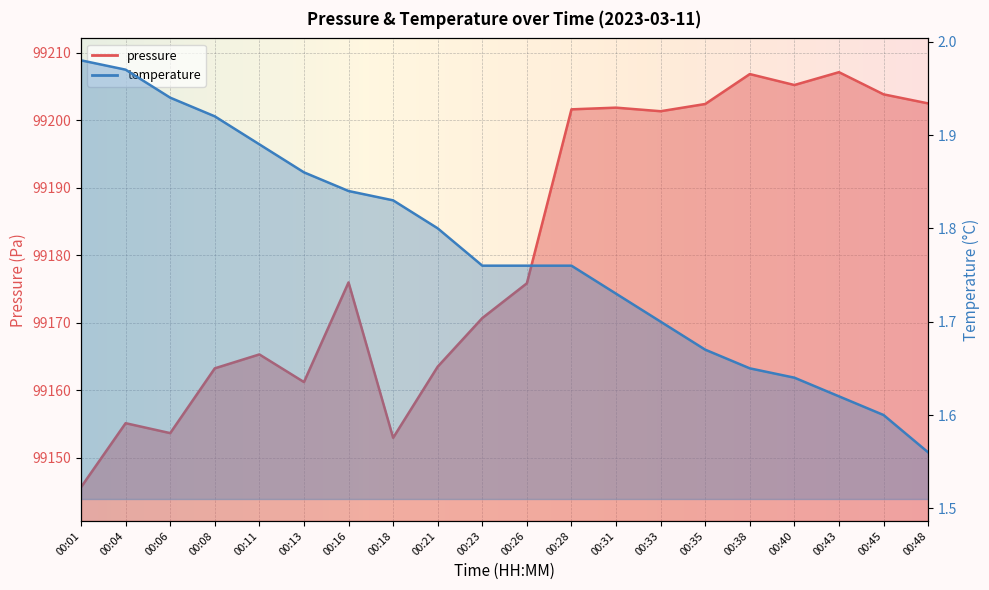

What is the total value across all series at 00:11?

99167.2